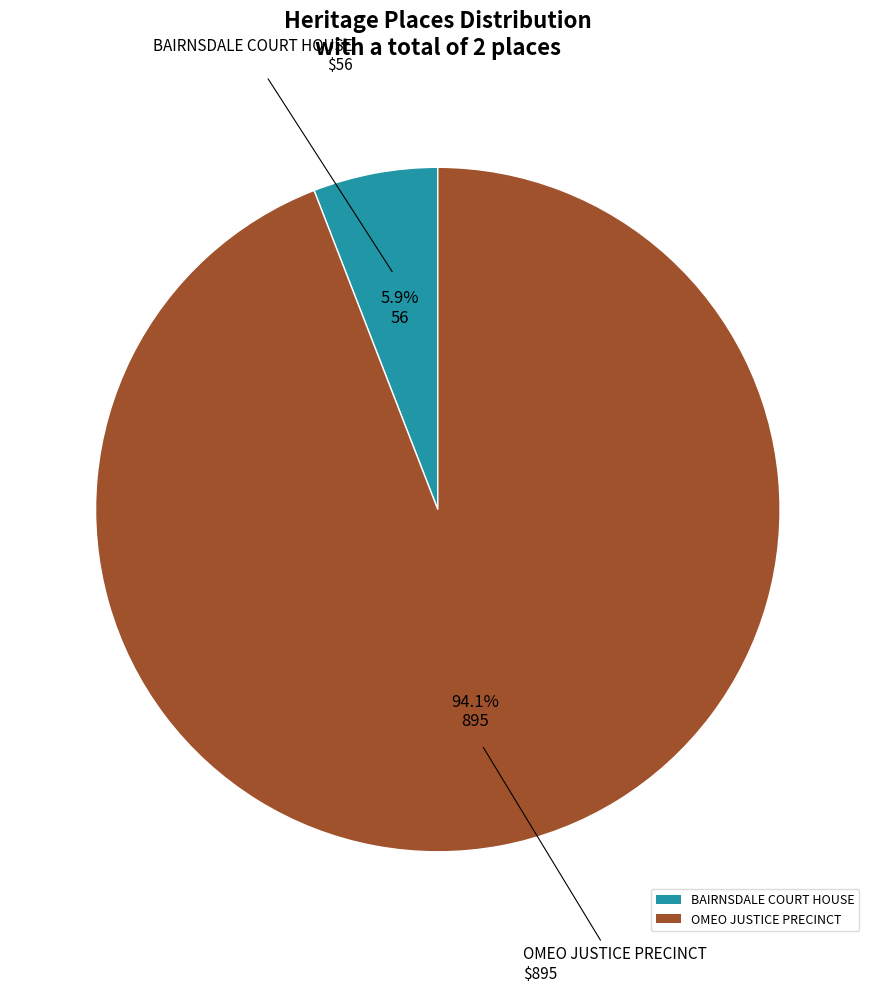

Is the sum of OMEO JUSTICE PRECINCT and BAIRNSDALE COURT HOUSE greater than half?

Yes